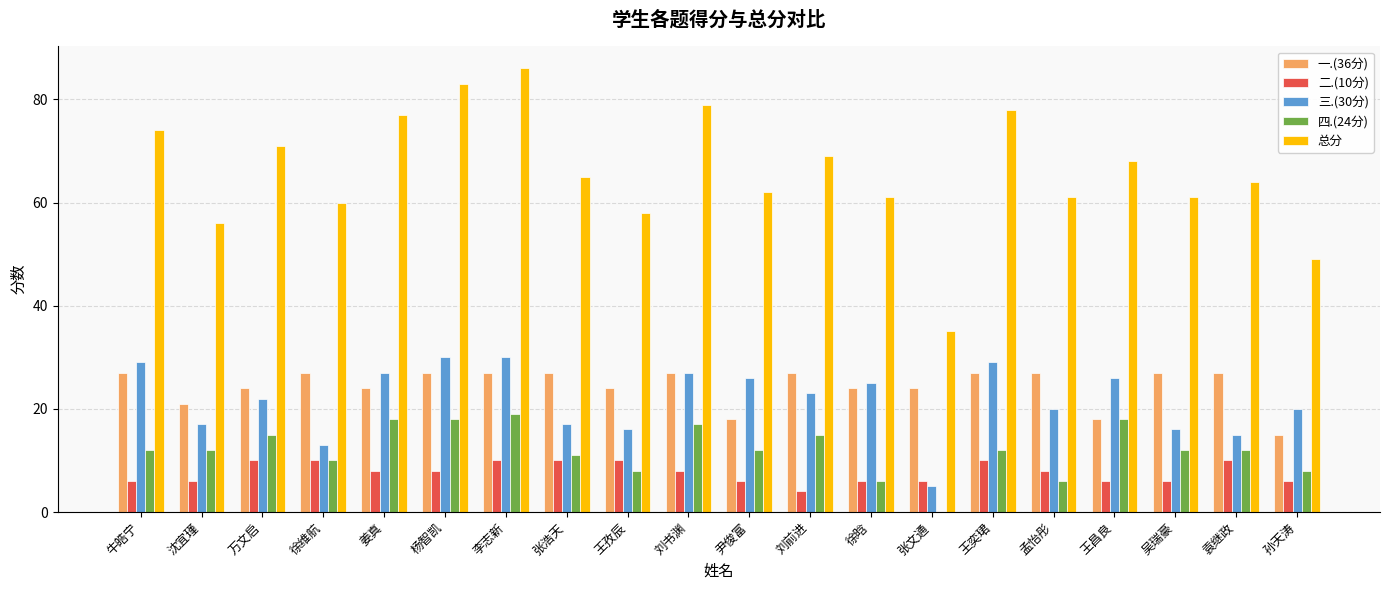

What is the spread (max minus min) of values at 张文通?

35